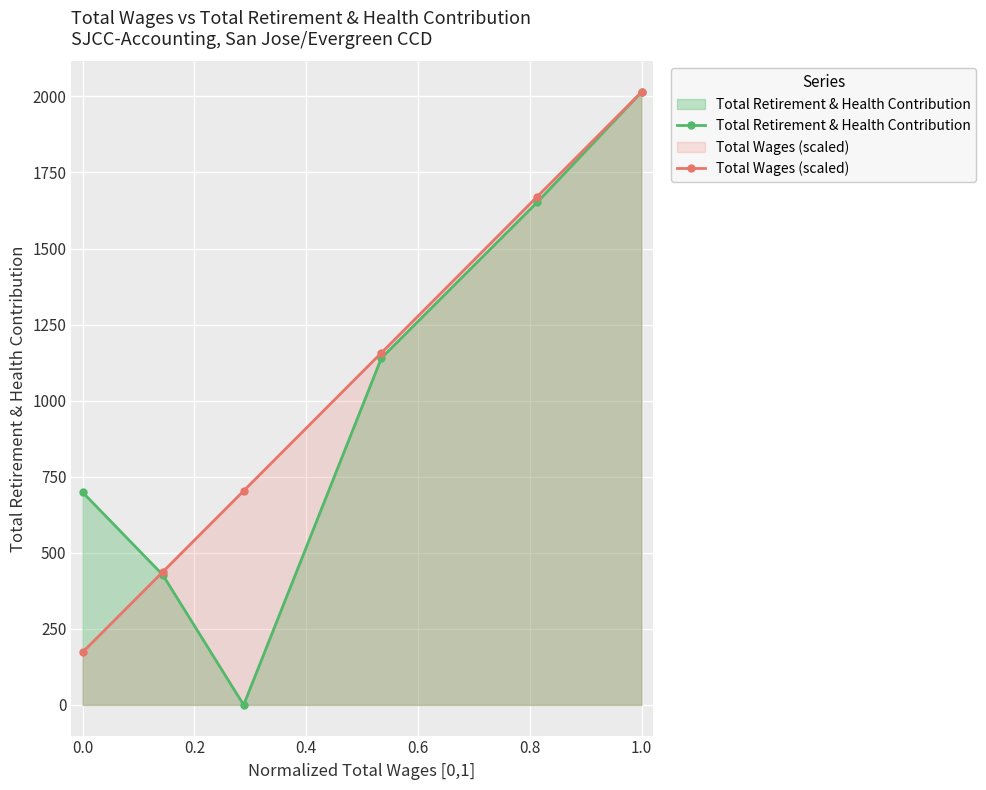

In Total Retirement & Health Contribution, how many points are lower than both neighbors (excluding endpoints)?

1